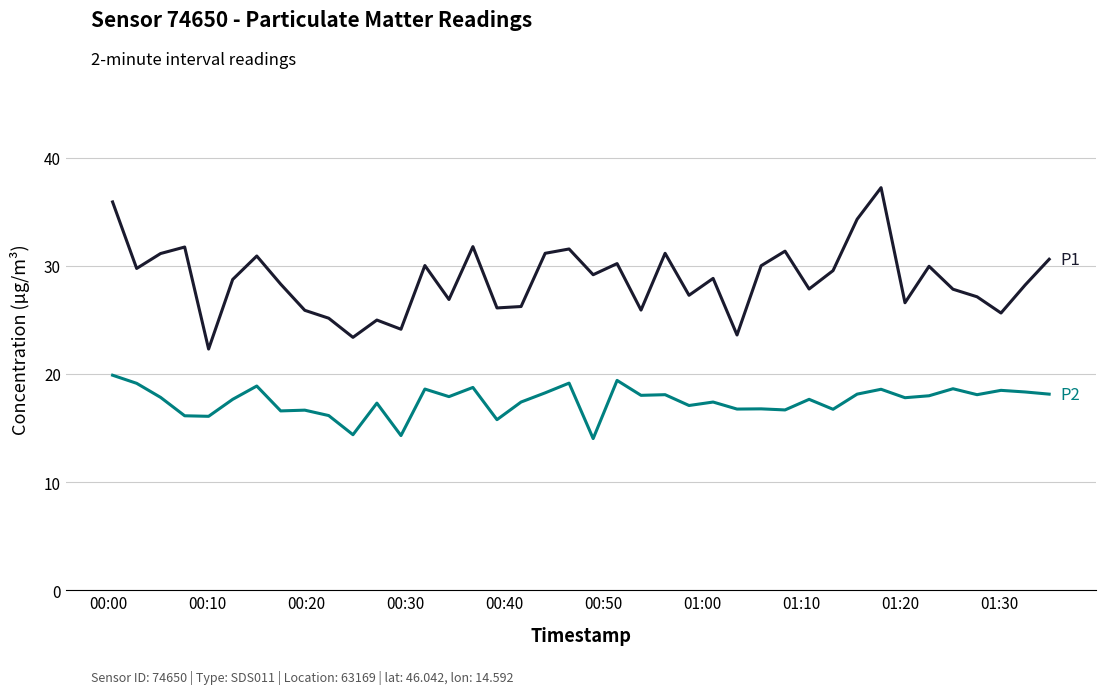

What is the smallest value displayed?

14.0